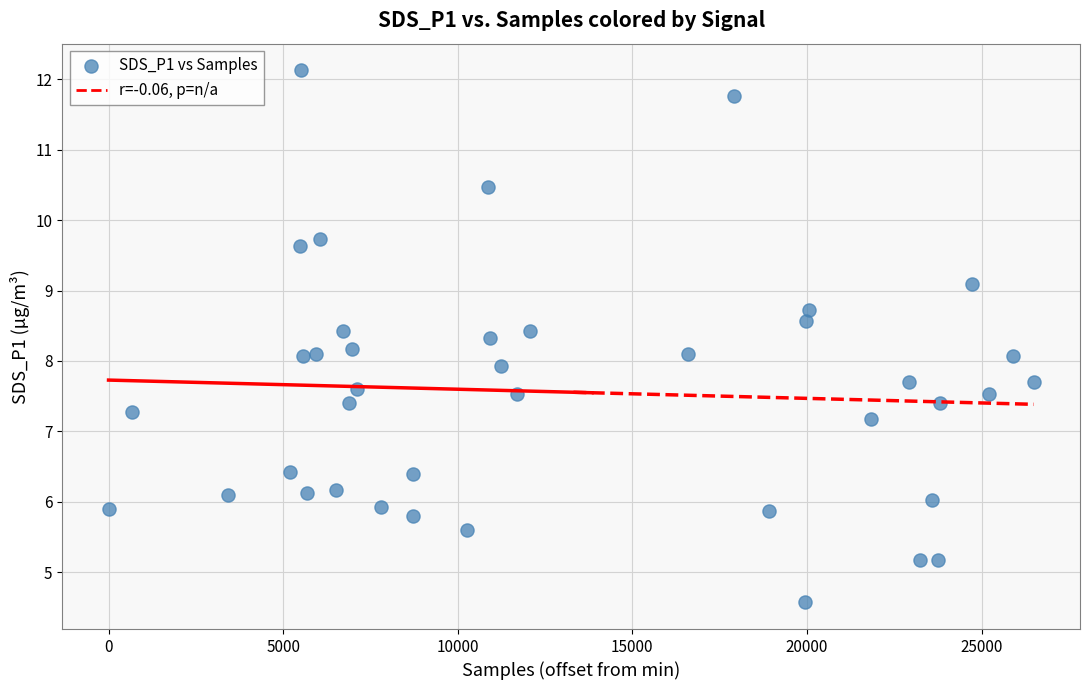

What is the range of Y values (max minus min)?

7.6